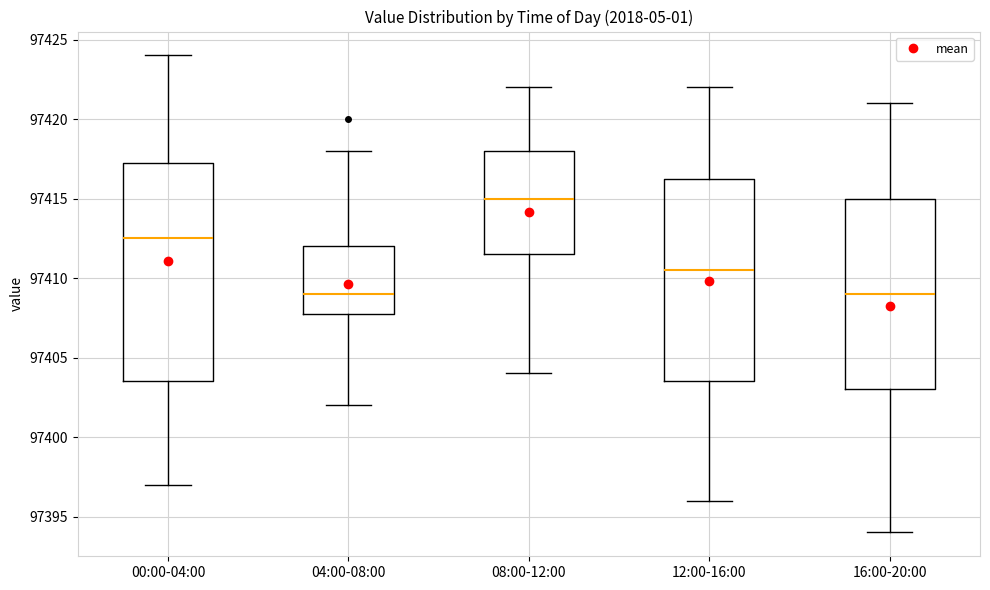

Reading left to right, read every box against the y-axis: the position of its median line, the range the box covers, and the ends of its whiskers. The values are not printed on the chart, so give them approximately, as read against the axis.

00:00-04:00: median 97412.5, box 97403.5 to 97417.5, whiskers 97397.0 to 97424.0
04:00-08:00: median 97409.0, box 97408.0 to 97412.0, whiskers 97402.0 to 97418.0
08:00-12:00: median 97415.0, box 97411.5 to 97418.0, whiskers 97404.0 to 97422.0
12:00-16:00: median 97410.5, box 97403.5 to 97416.5, whiskers 97396.0 to 97422.0
16:00-20:00: median 97409.0, box 97403.0 to 97415.0, whiskers 97394.0 to 97421.0